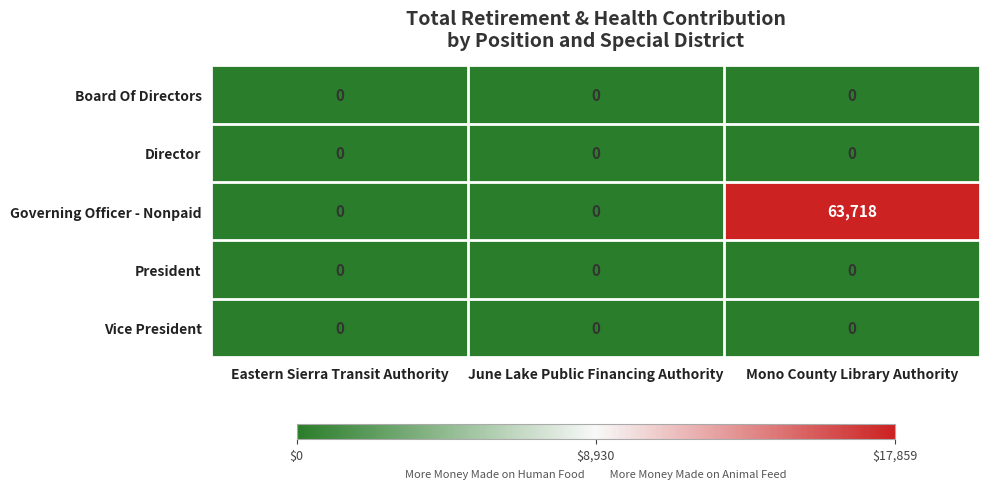

Reading left to right, list all the values displayed in this chart.

Board Of Directors: 0	0	0
Director: 0	0	0
Governing Officer - Nonpaid: 0	0	63718
President: 0	0	0
Vice President: 0	0	0